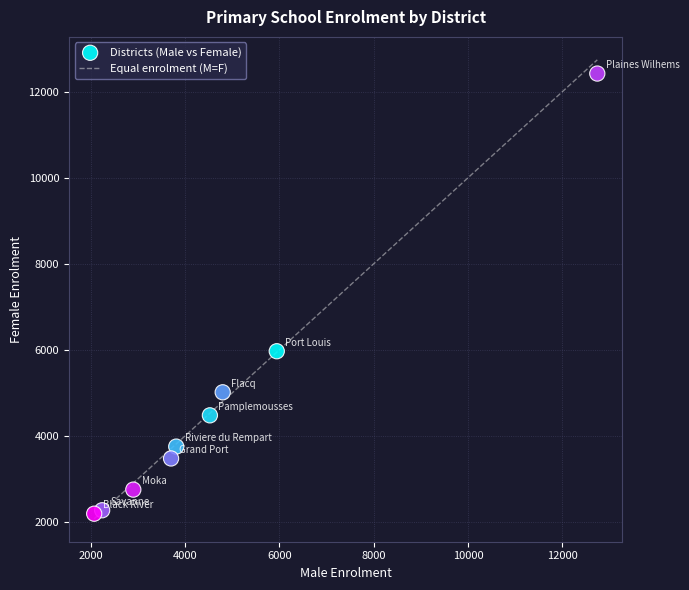

What is the range of X values (max minus min)?

10675